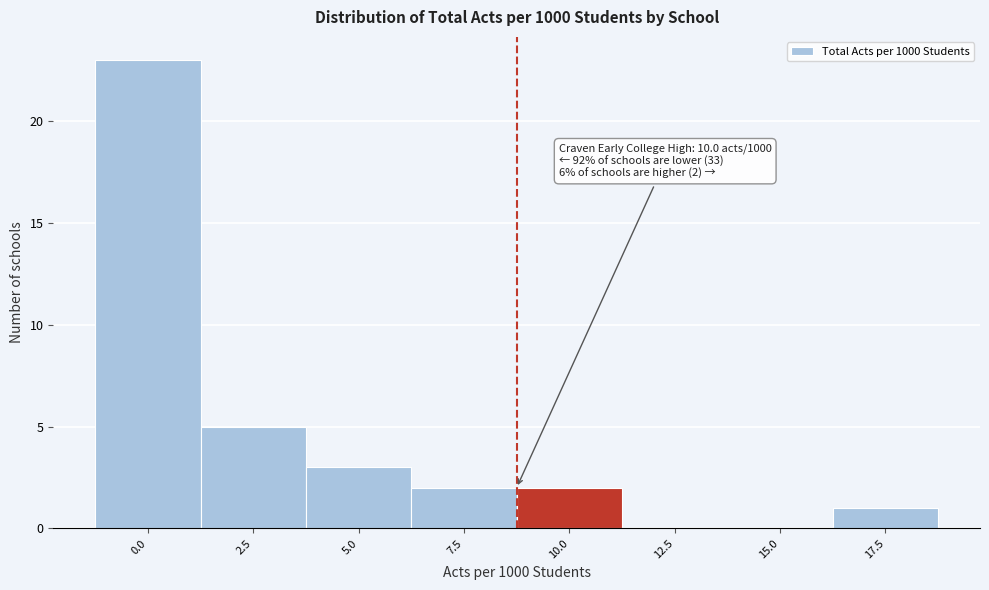

Reading left to right, what are all the values shown in this chart?

0.0=23	2.5=5	5.0=3	7.5=2	10.0=2	12.5=0	15.0=0	17.5=1